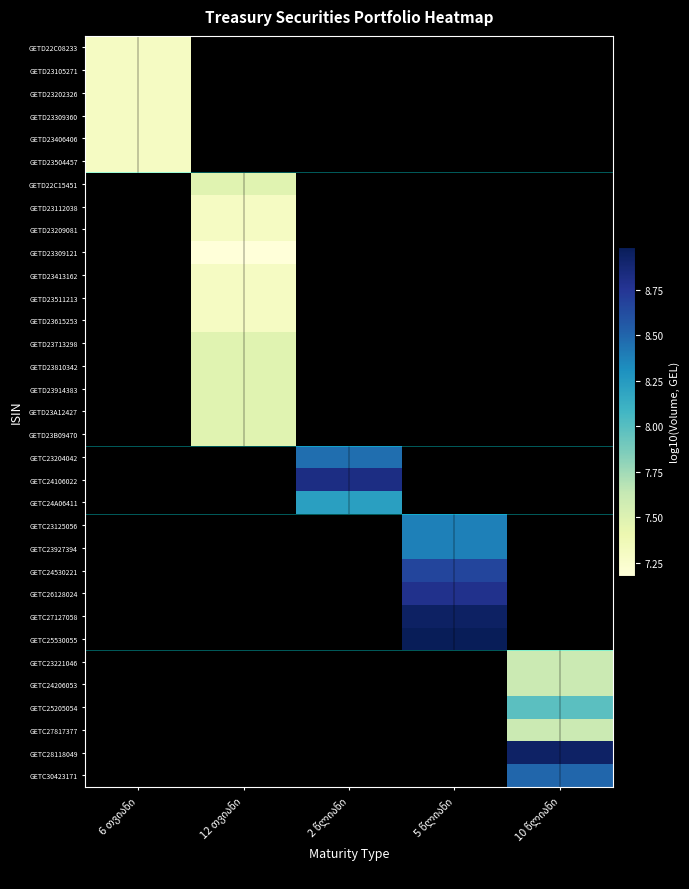

At 10 წლიანი, list the series in order from smallest to largest.

GETC27817377, GETD22C08233, GETD23105271, GETD23202326, GETD23309360, GETD23406406, GETD23504457, GETD22C15451, GETD23112038, GETD23209081, GETD23309121, GETD23413162, GETD23511213, GETD23615253, GETD23713298, GETD23810342, GETD23914383, GETD23A12427, GETD23B09470, GETC23204042, GETC24106022, GETC24A06411, GETC23125056, GETC23927394, GETC24530221, GETC26128024, GETC27127058, GETC25530055, GETC23221046, GETC24206053, GETC25205054, GETC30423171, GETC28118049